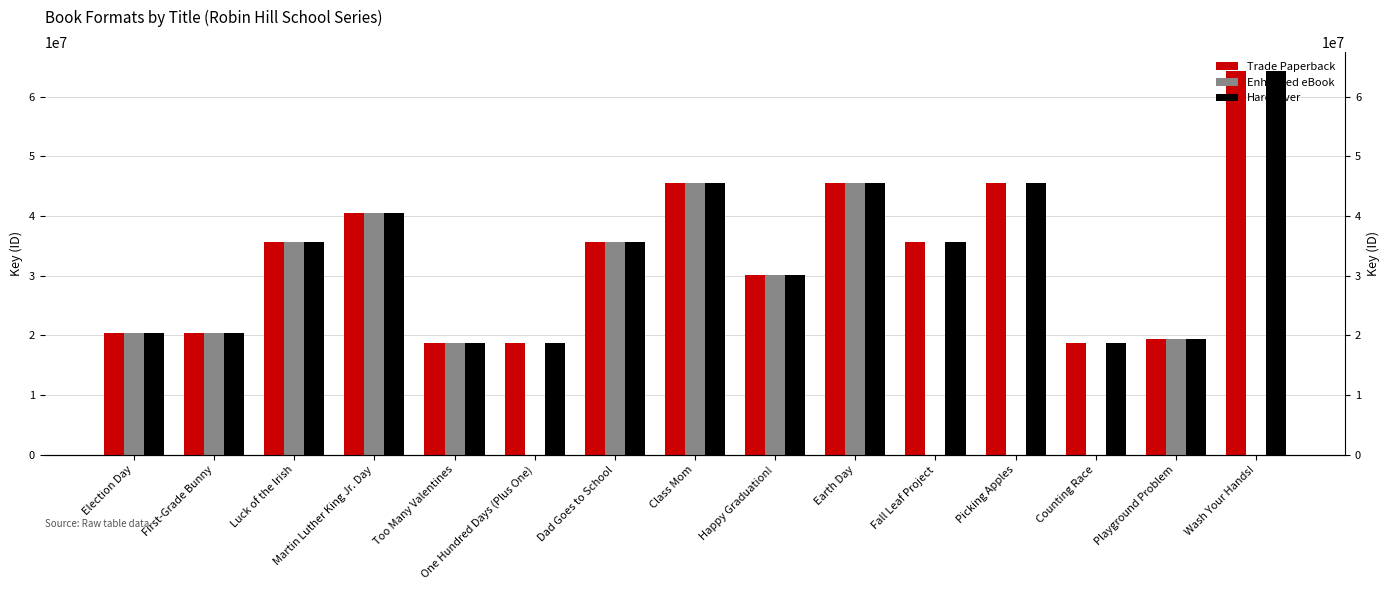

What is the difference between the Hardcover values at Fall Leaf Project and Too Many Valentines?

16841083